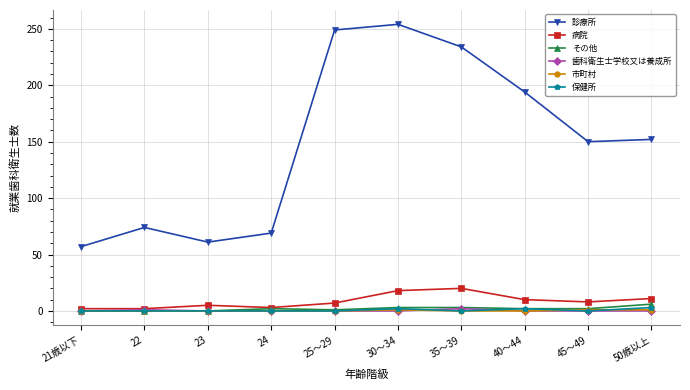

True or false: 保健所 and 診療所 cross at least once.

False